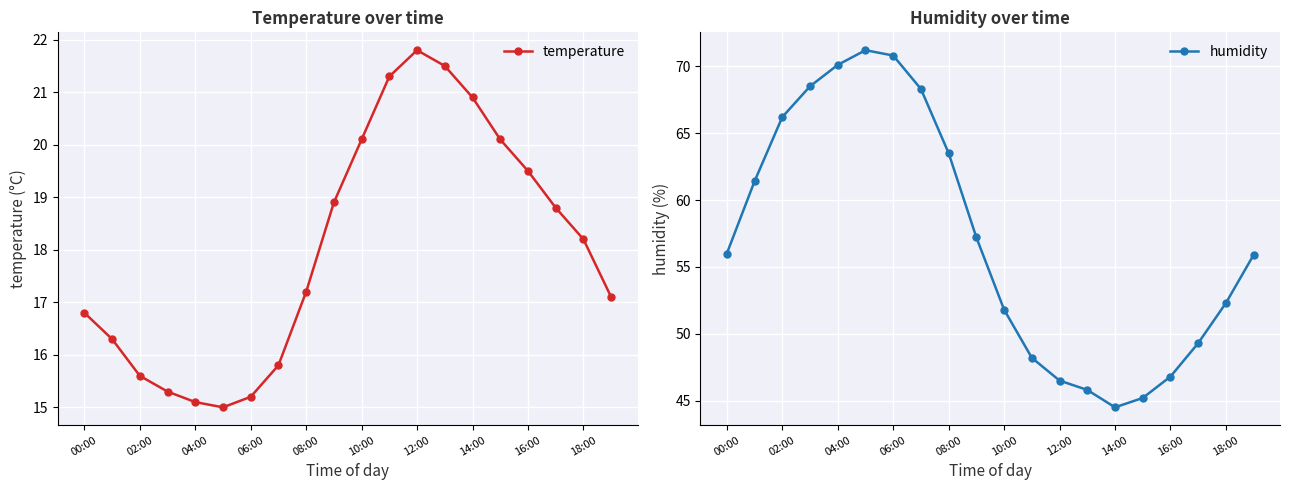

Is it true that temperature equals 8.2 at 16:00?

False